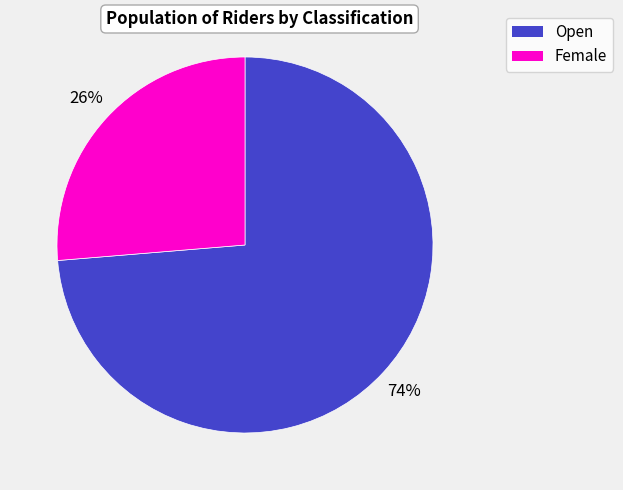

Between Open and Female, which is larger?

Open